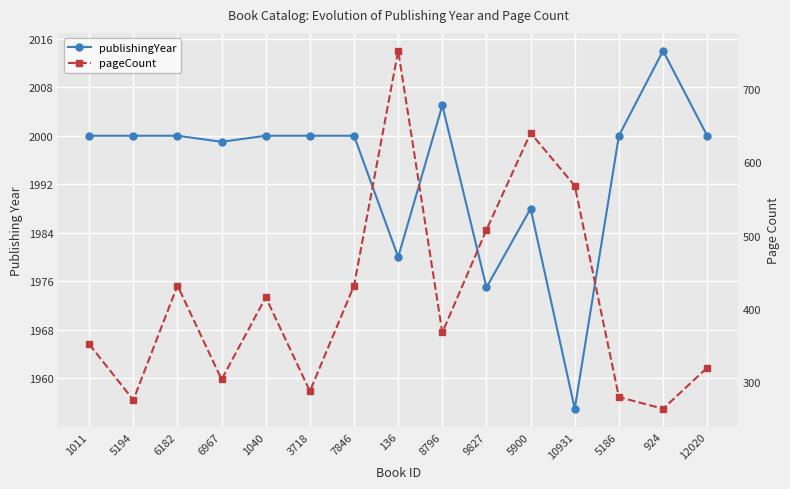

True or false: publishingYear and pageCount intersect in this chart.

False